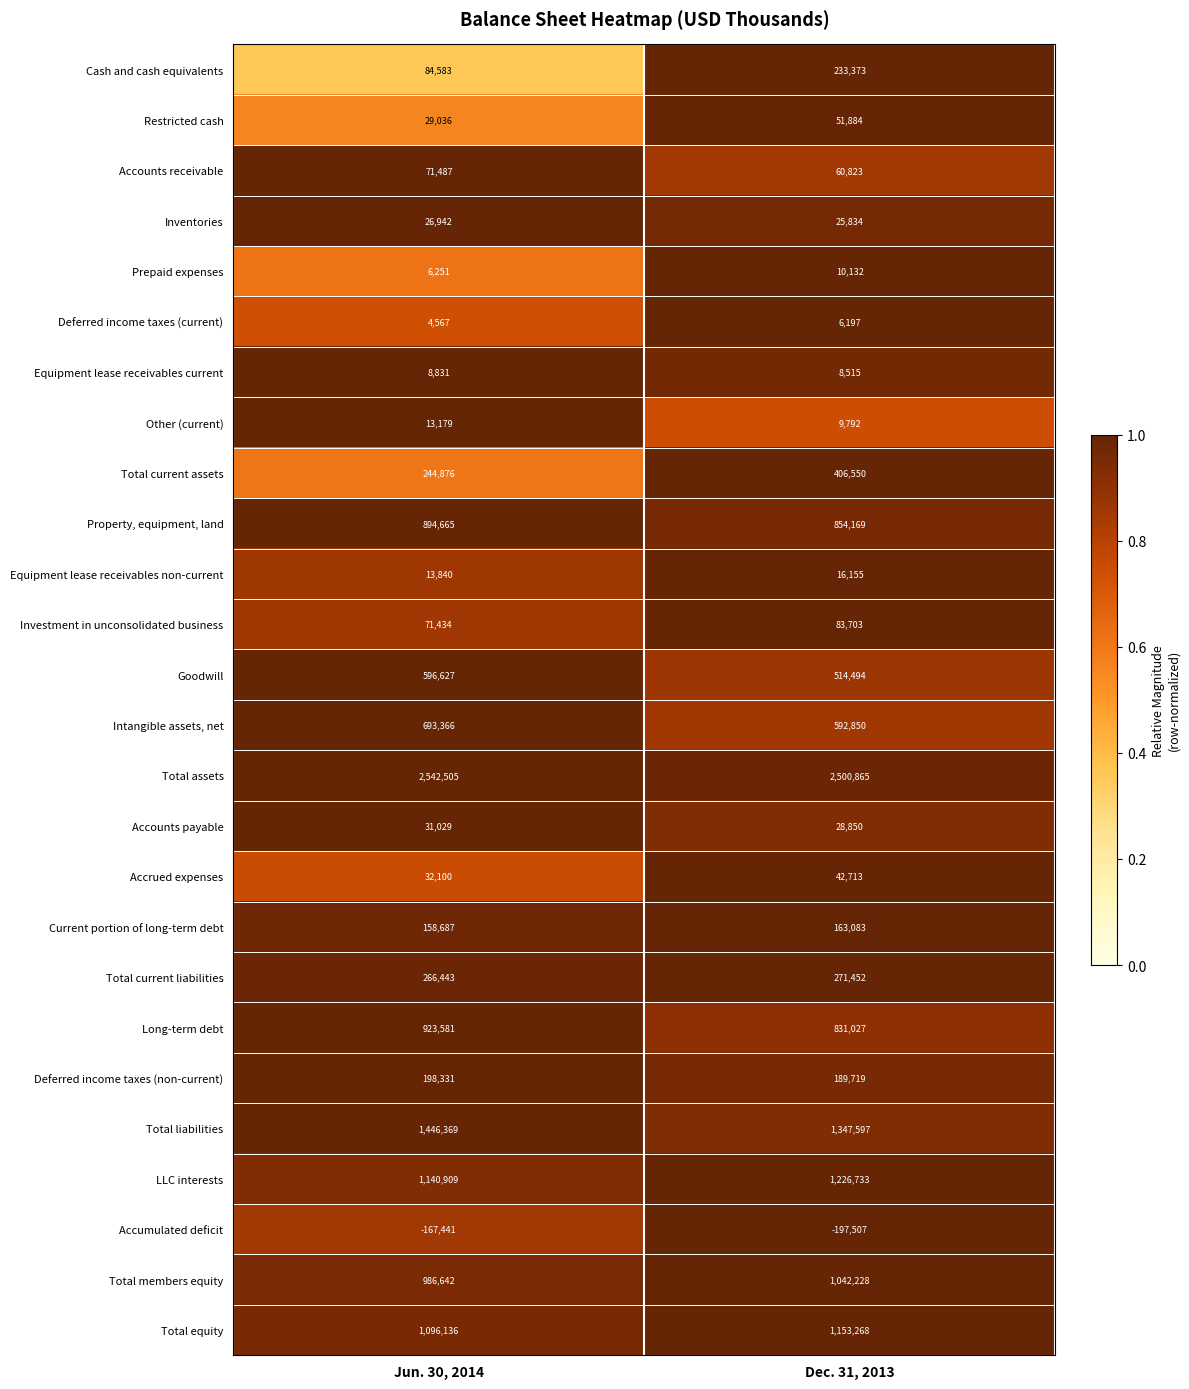

Which series changed the most between Jun. 30, 2014 and Dec. 31, 2013?

Total current assets